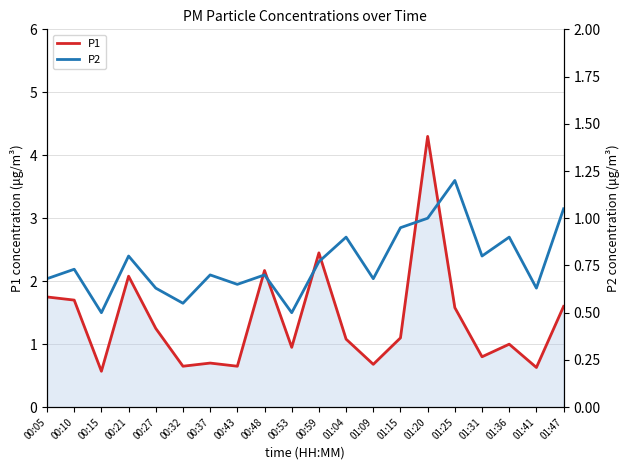

What position from the left is 00:27?

5